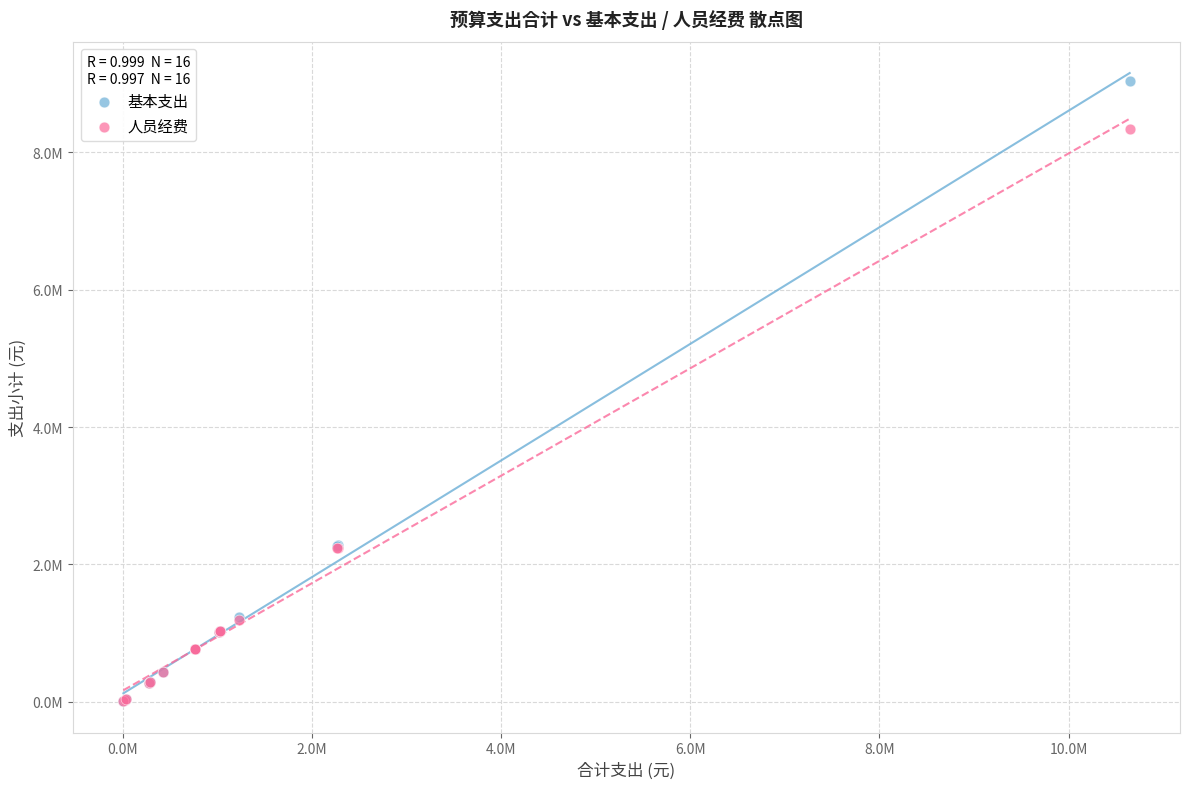

Which series reaches the maximum Y coordinate?

基本支出